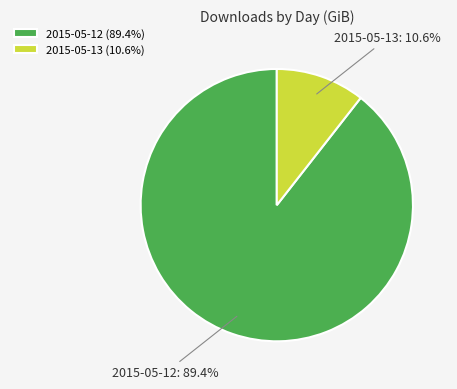

What percentage is NOT represented by 2015-05-13?

89.4%